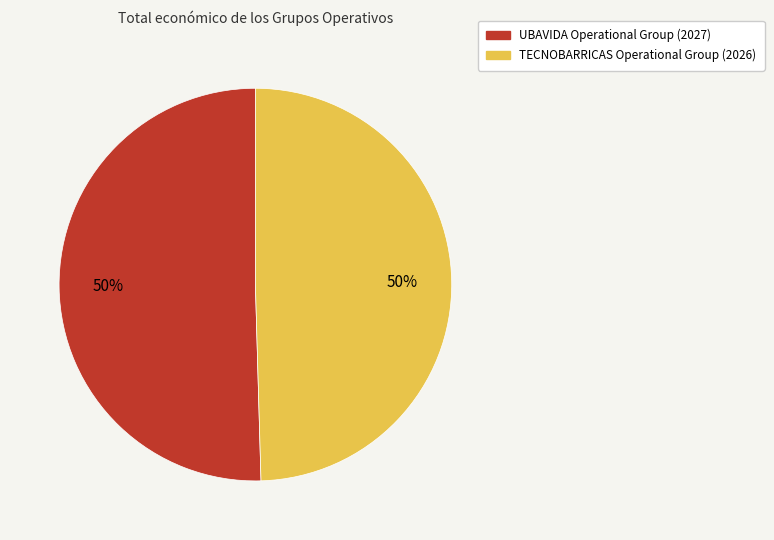

What percentage is the TECNOBARRICAS Operational Group (2026) slice, to the nearest percent?

50%